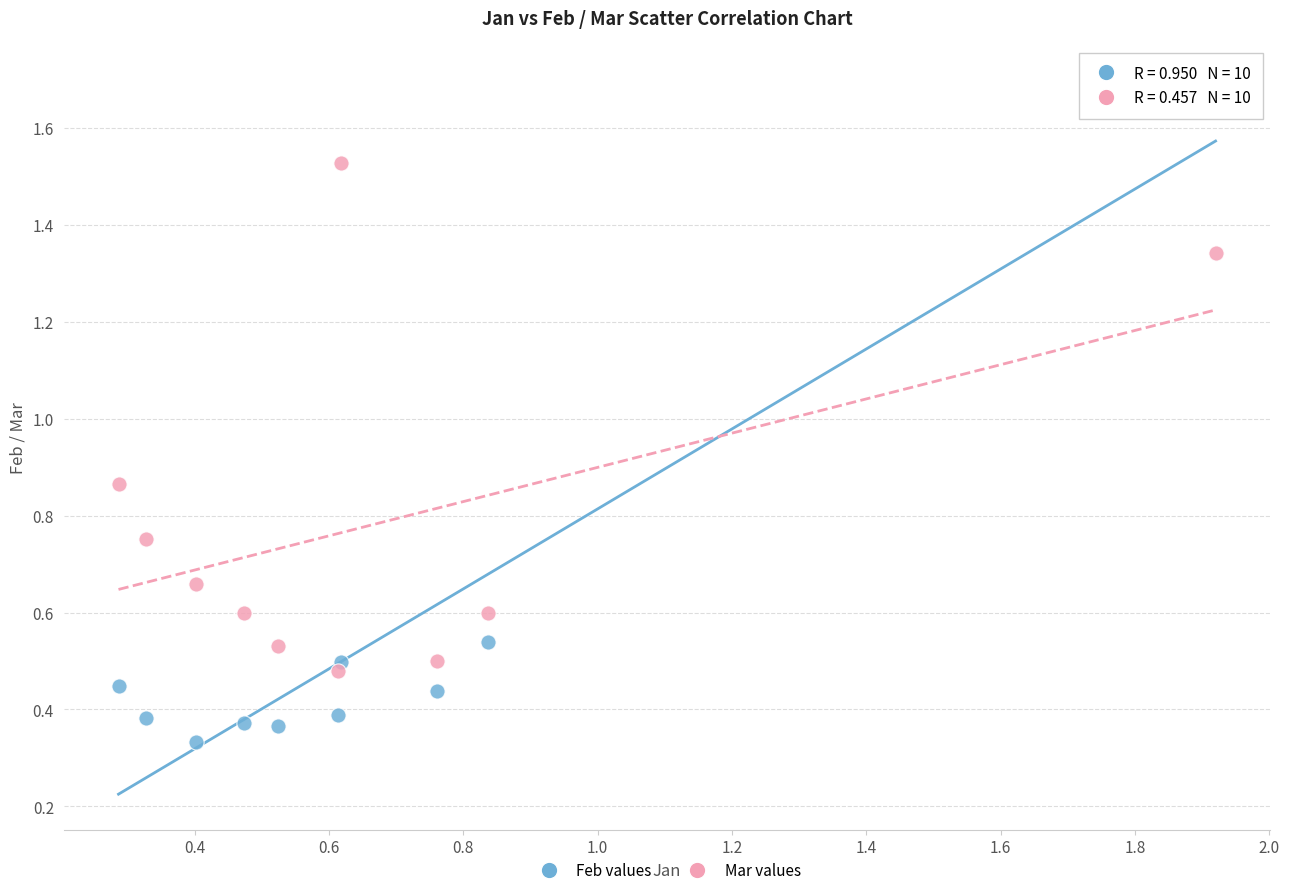

What are all the series names shown in the legend?

Feb values, Mar values